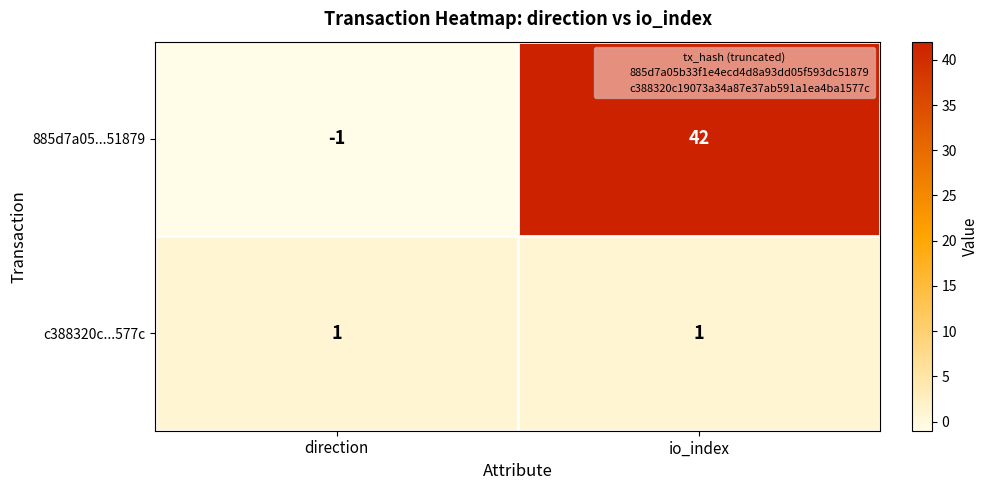

At which category does the chart reach its peak across all series?

io_index